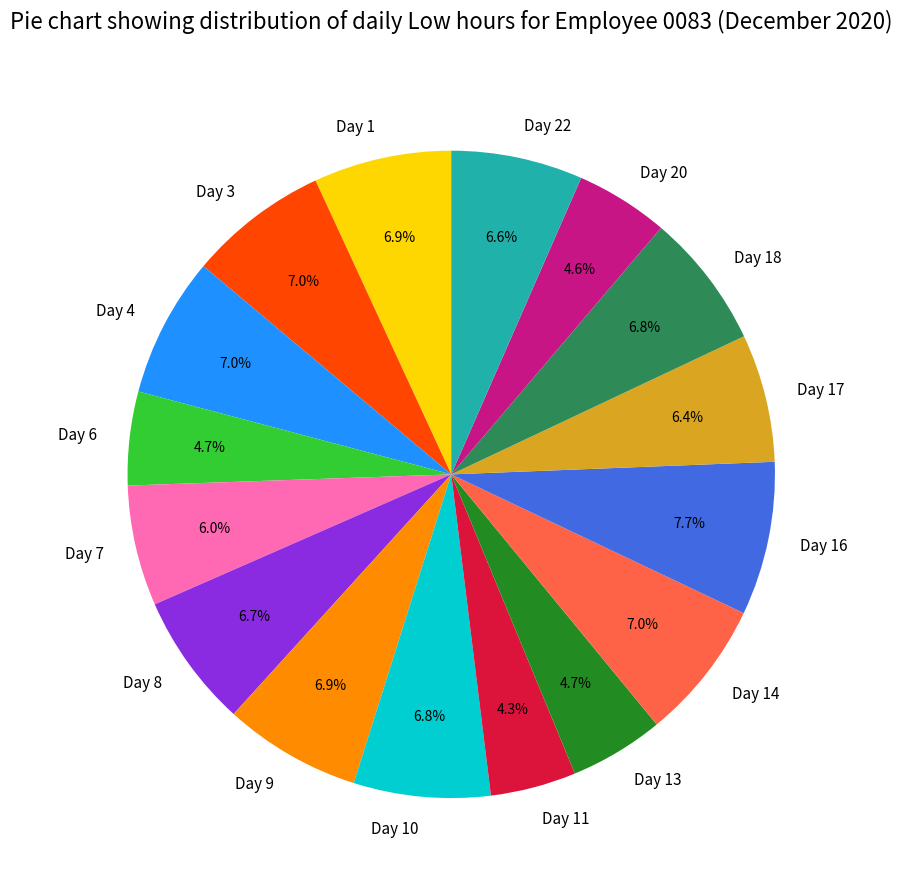

To the nearest percent, what is the average slice percentage?

6%